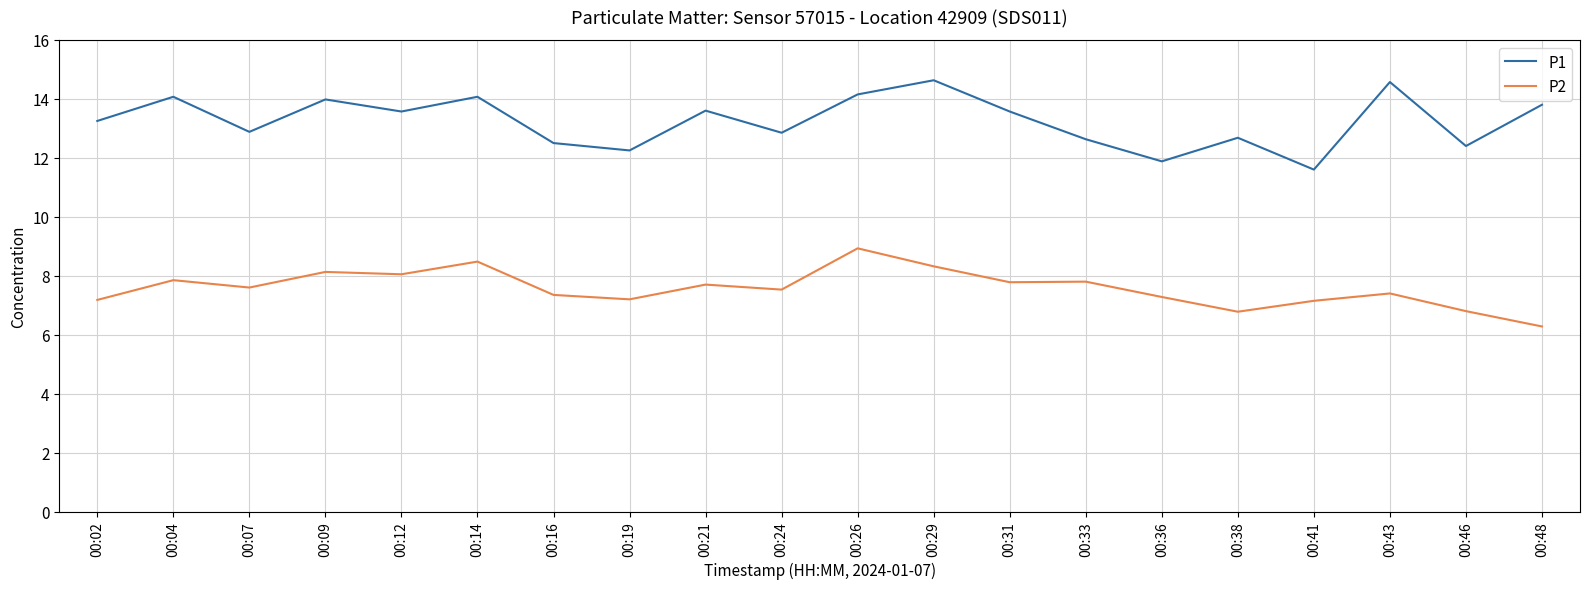

The value of P2 at 00:36 is 10.4. True or false?

False